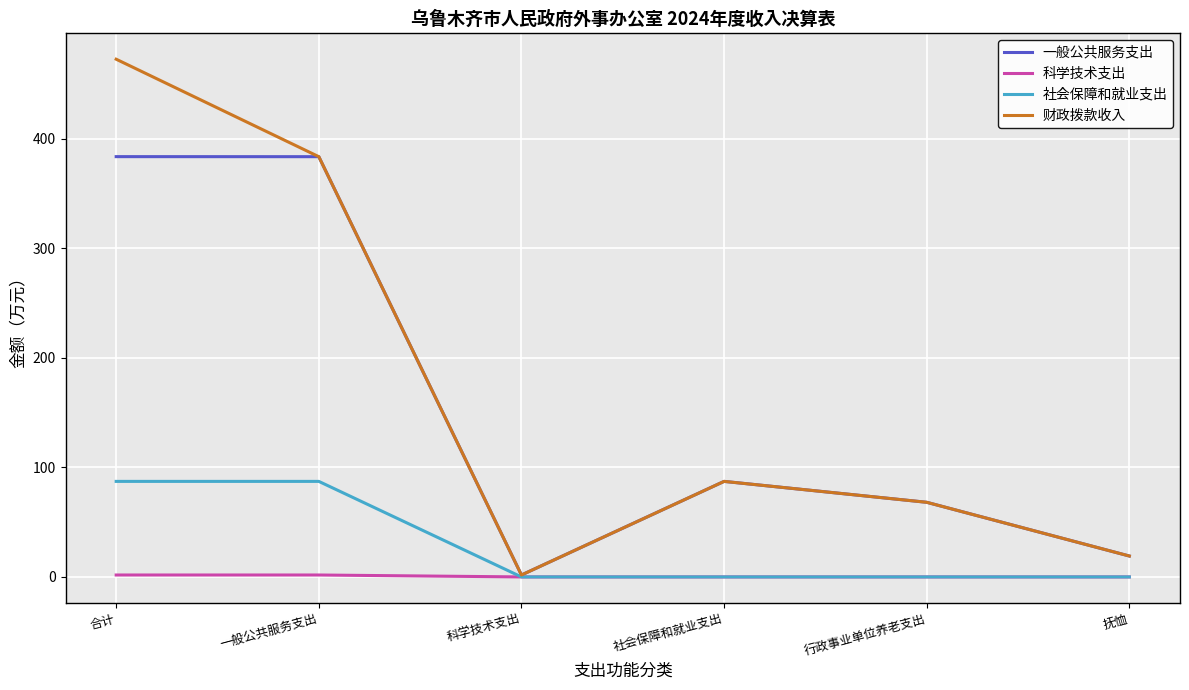

What is the maximum value shown in the chart?

472.6